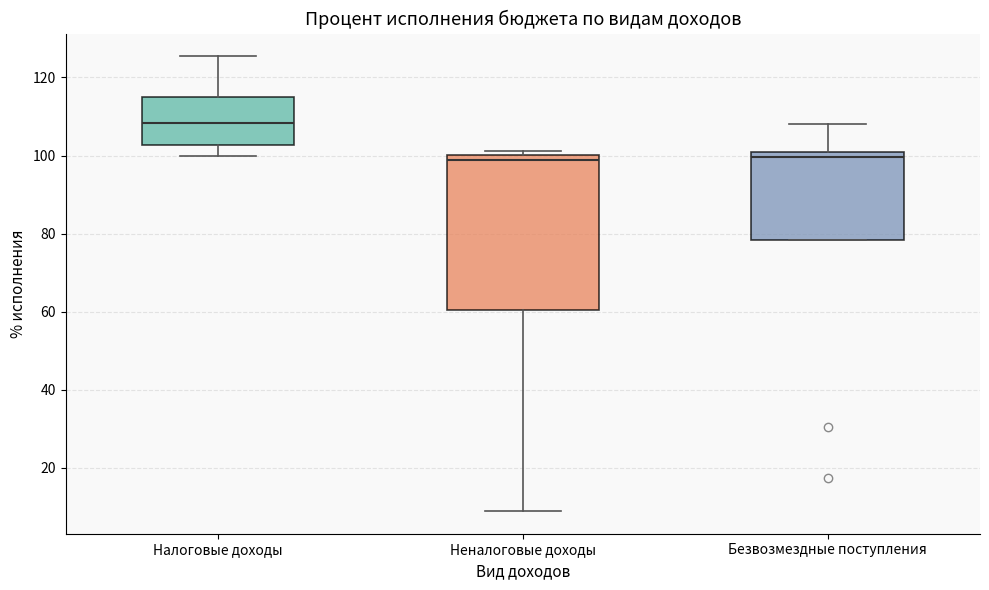

Which box is the tallest, from its lower edge to its upper edge?

Неналоговые доходы